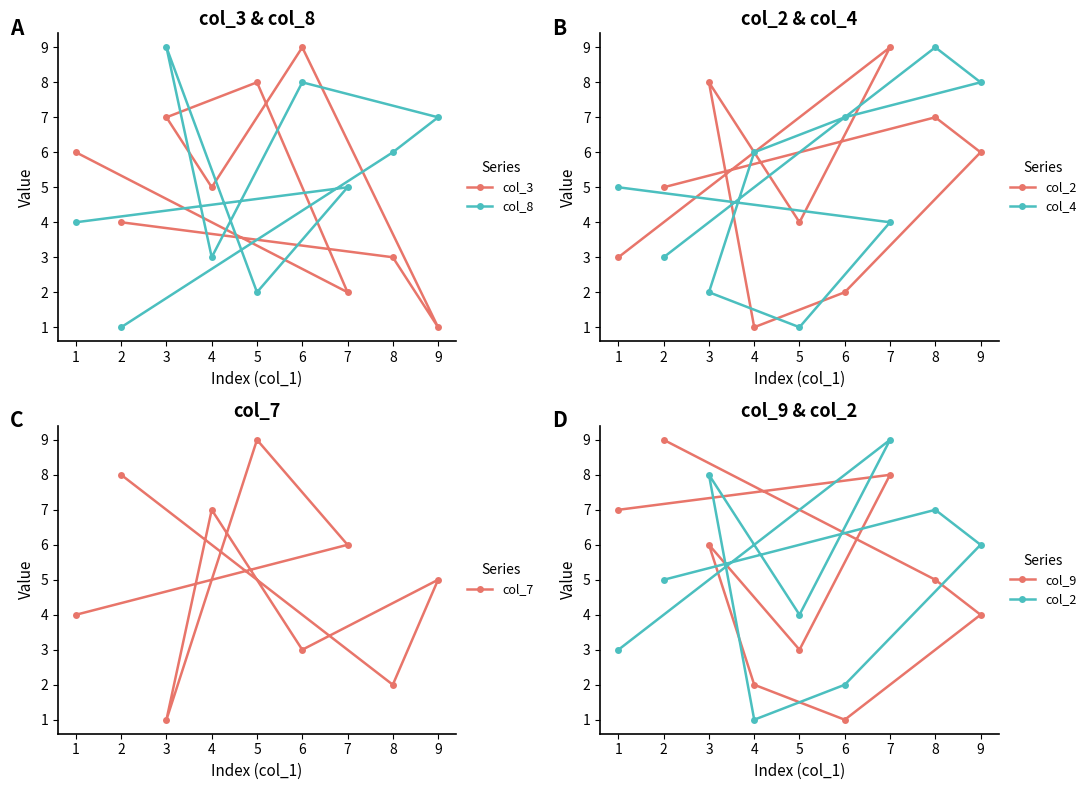

List the labels in order of col_7 value, smallest first.

3, 8, 6, 1, 9, 7, 4, 2, 5